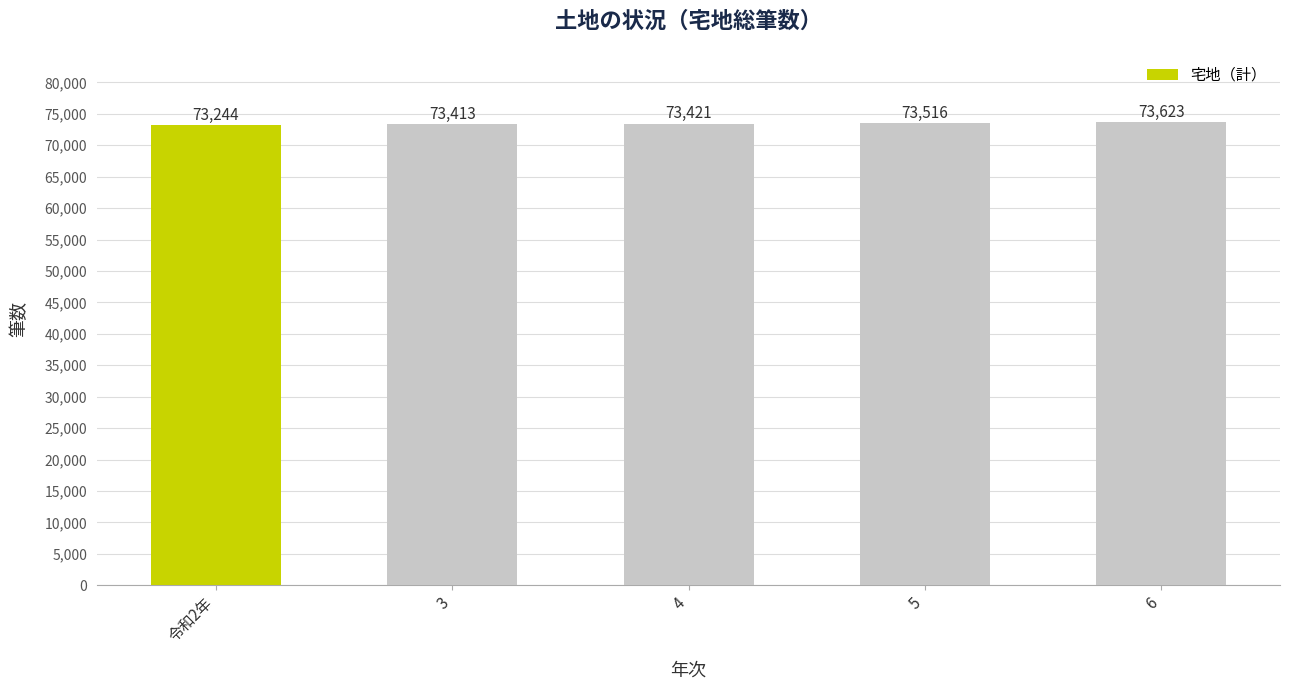

How many series are shown in this chart?

1